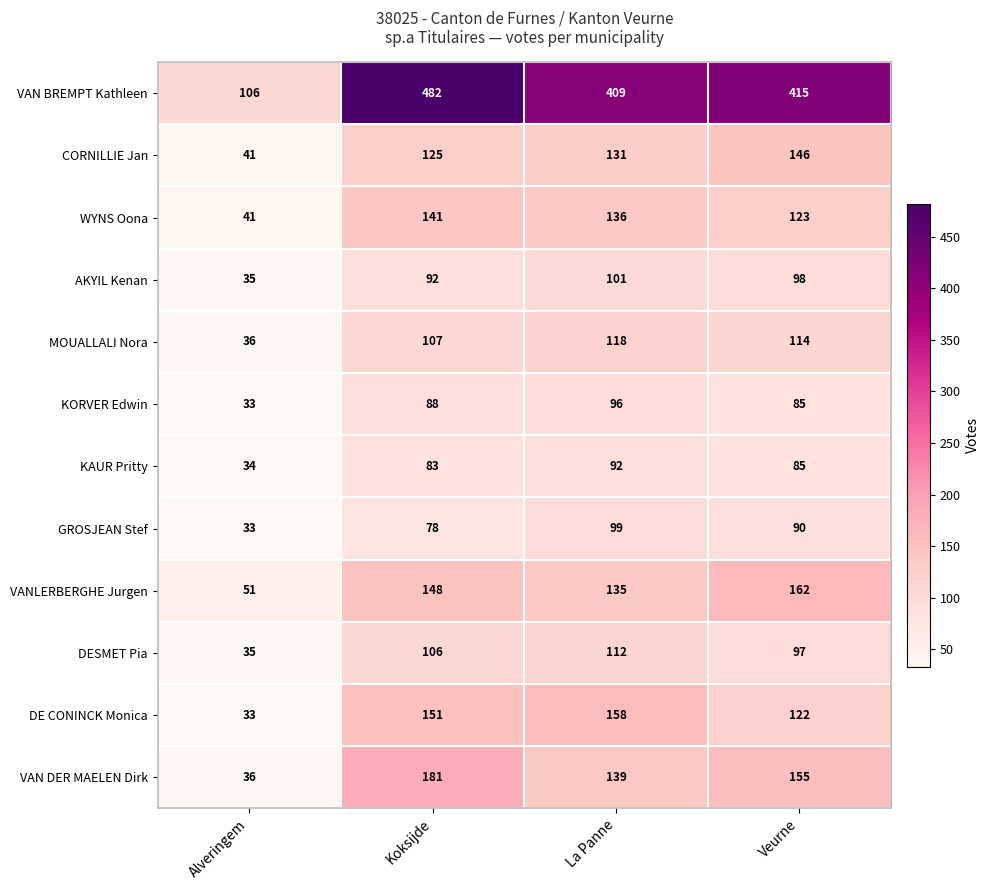

What is the difference between the highest and lowest values at Alveringem?

73